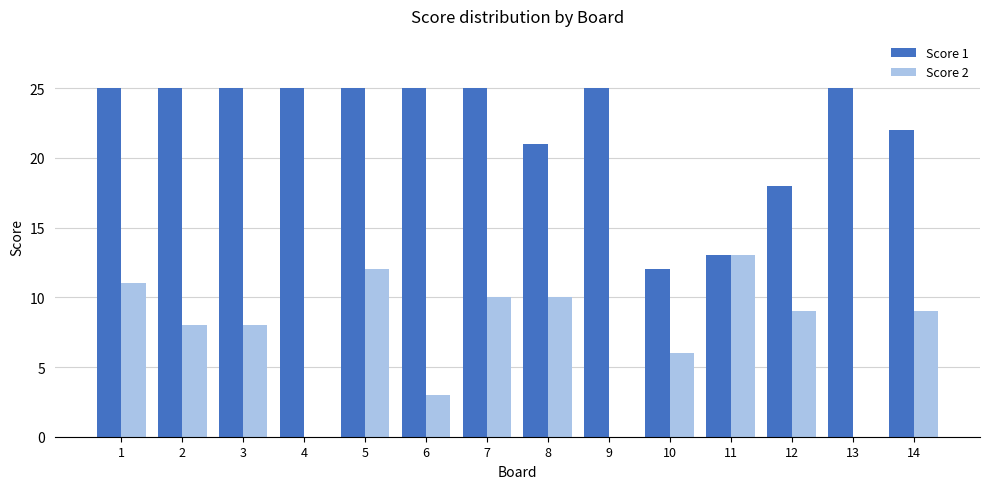

What is the sum of all Score 1 values?

311